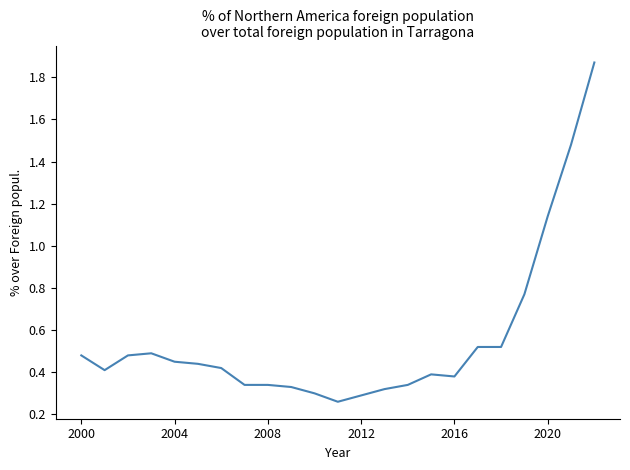

Reading right to left, list all the values displayed in this chart.

1.9	1.5	1.1	0.8	0.5	0.5	0.4	0.4	0.3	0.3	0.3	0.3	0.3	0.3	0.3	0.3	0.4	0.4	0.5	0.5	0.5	0.4	0.5